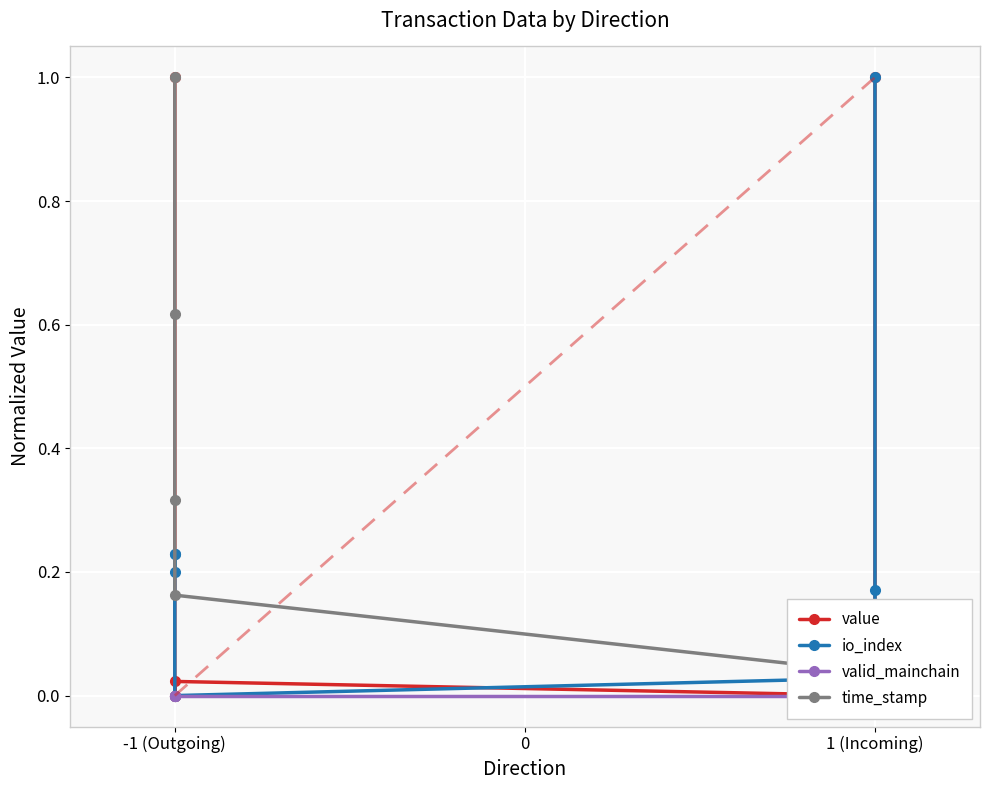

True or false: time_stamp has more than 0 points higher than both neighbors.

False